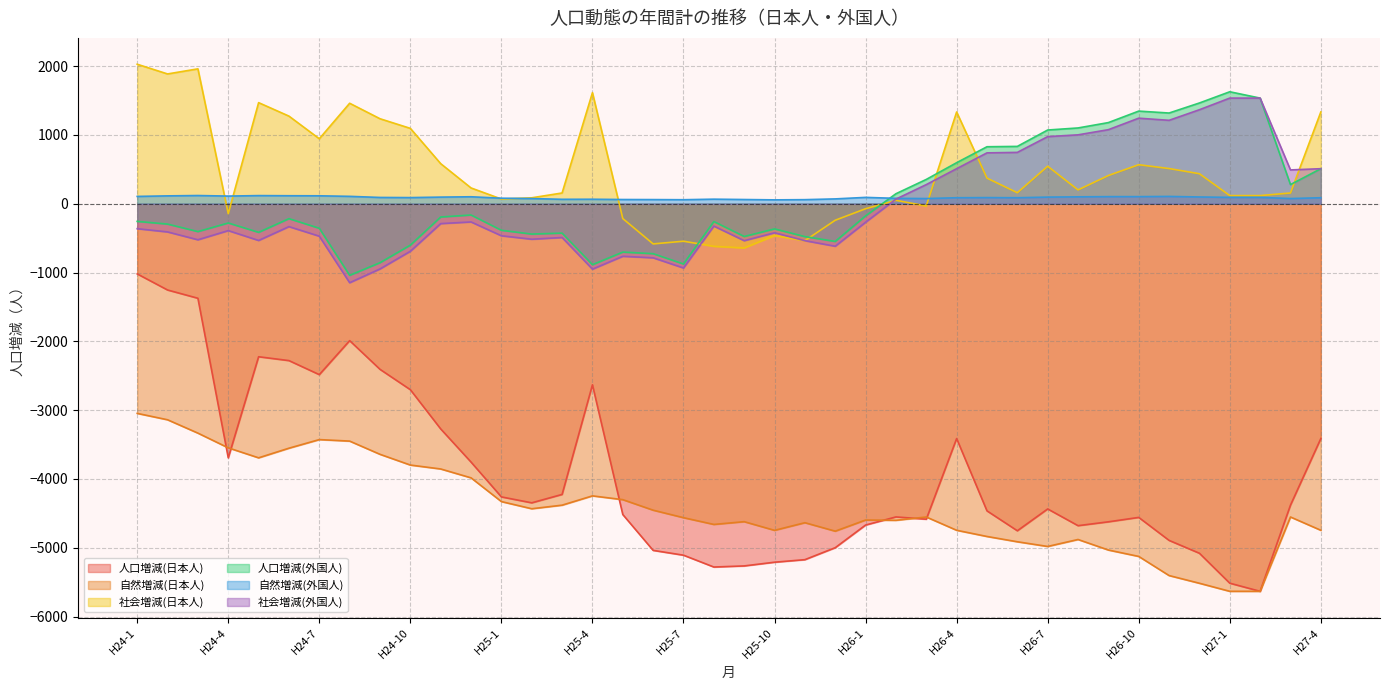

Is the value of 社会増減(外国人) at H27-1 greater than the value of 自然増減(日本人) at H26-3?

Yes